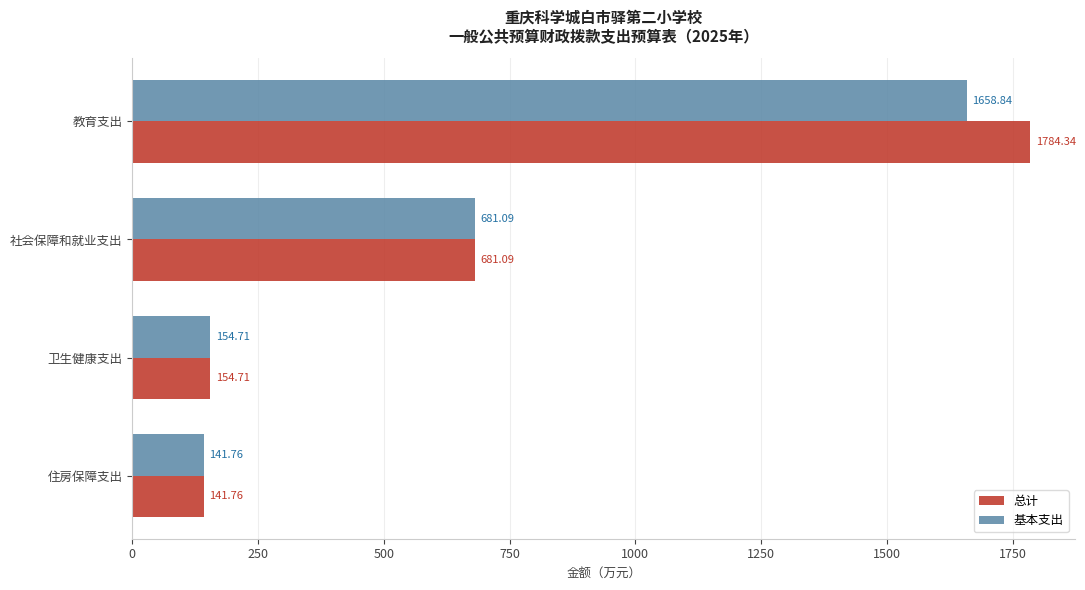

How many values in the 基本支出 series are below 681?

2